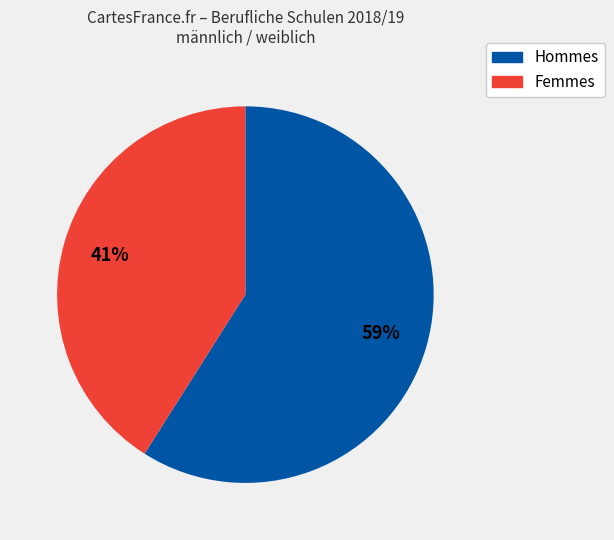

To the nearest percent, what percentage of the pie is Hommes?

59%